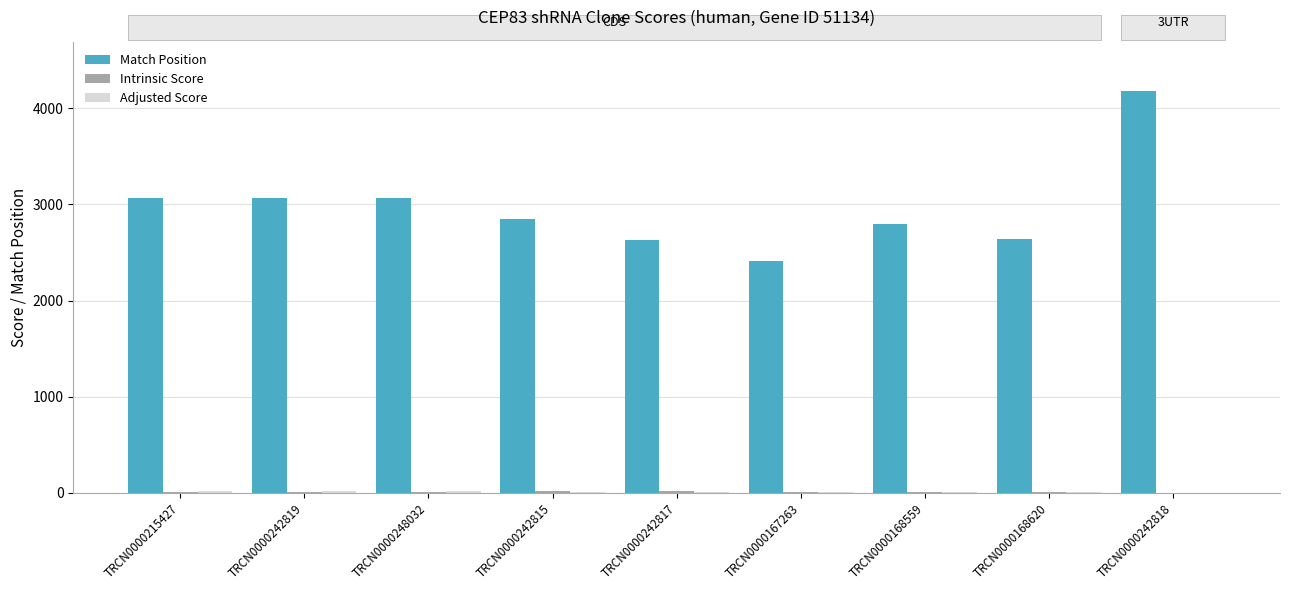

What is the total value across all series at TRCN0000242818?

4184.0